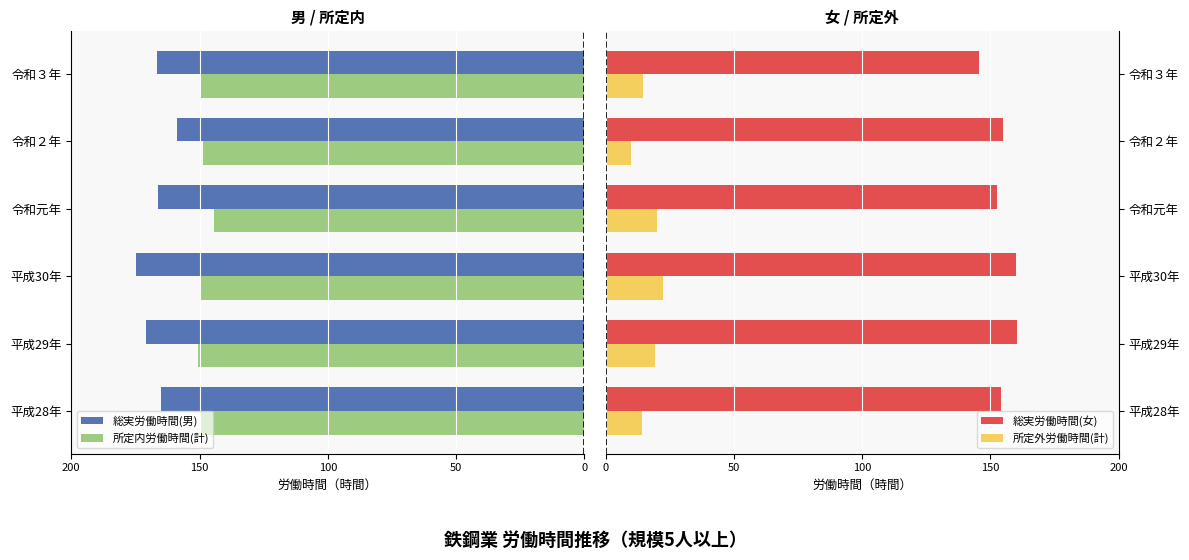

What is the maximum value for 所定外労働時間(計)?

22.5